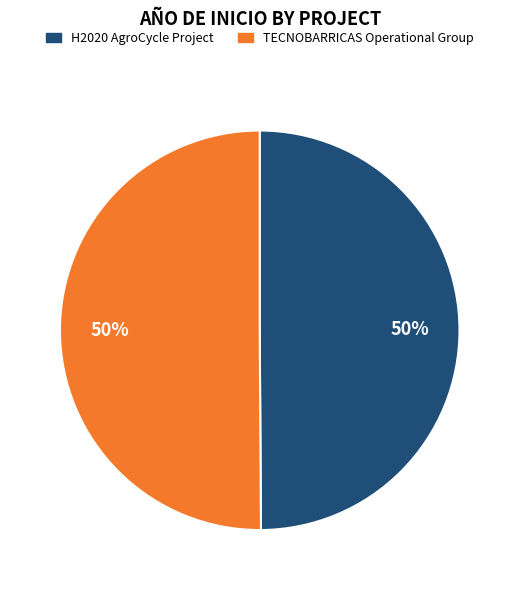

What is the ratio of the value at TECNOBARRICAS Operational Group to the value at H2020 AgroCycle Project?

1.0